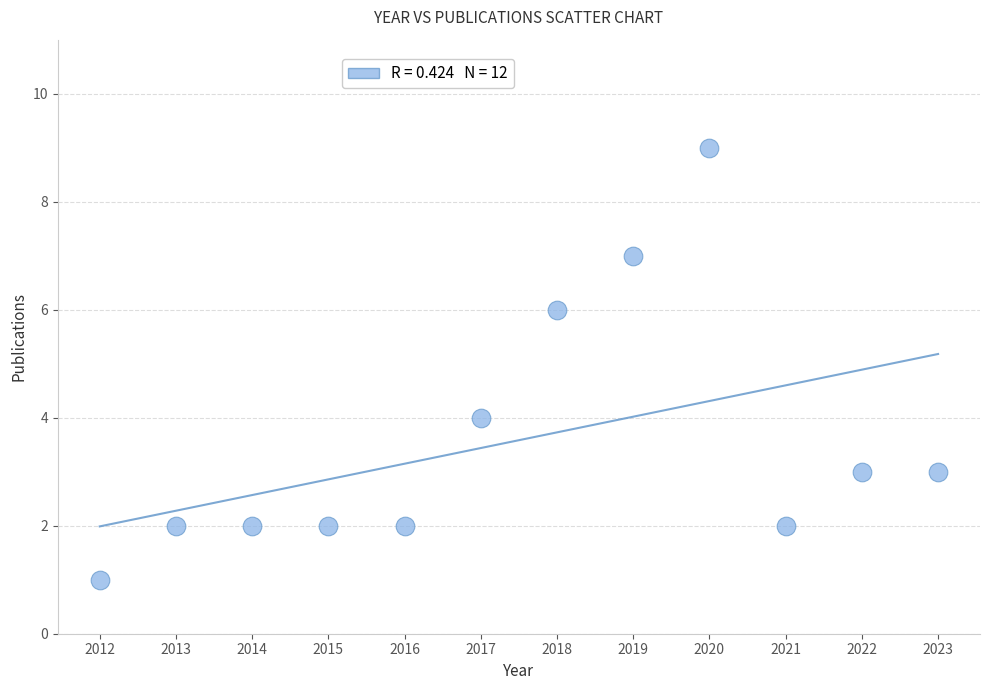

What is the average X value?

2018